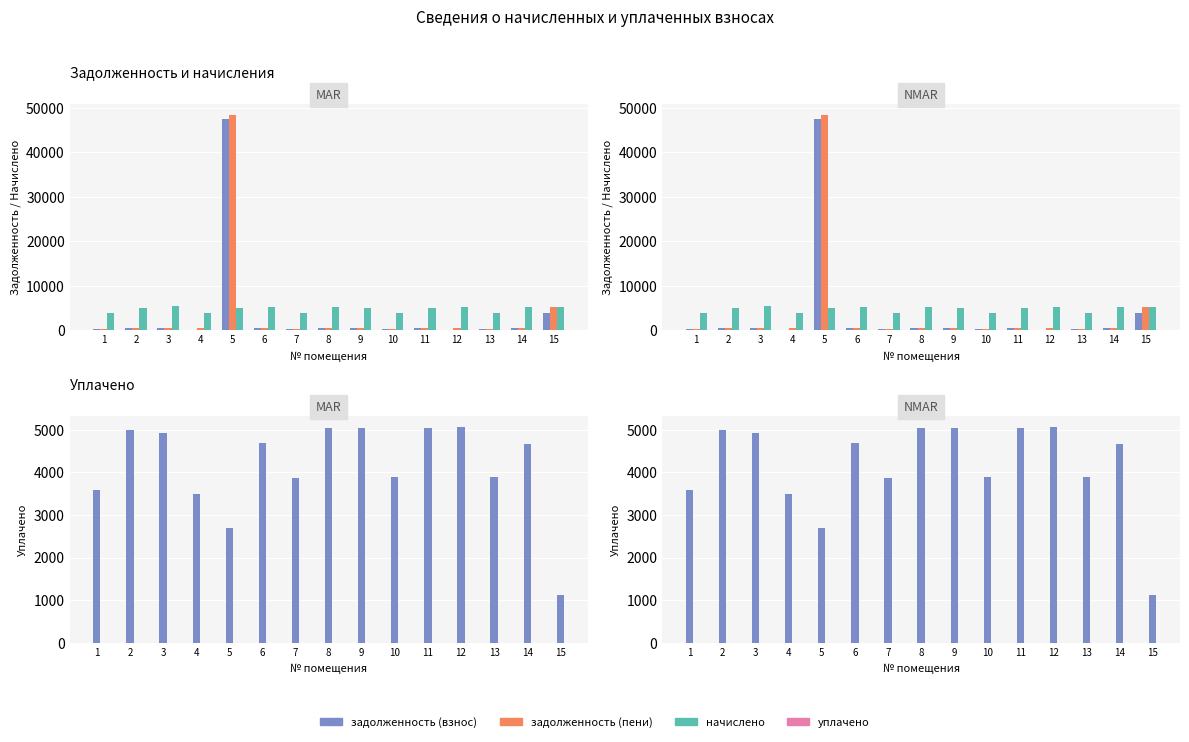

What is the value of the уплачено bar at the 6th from the left?

4680.1